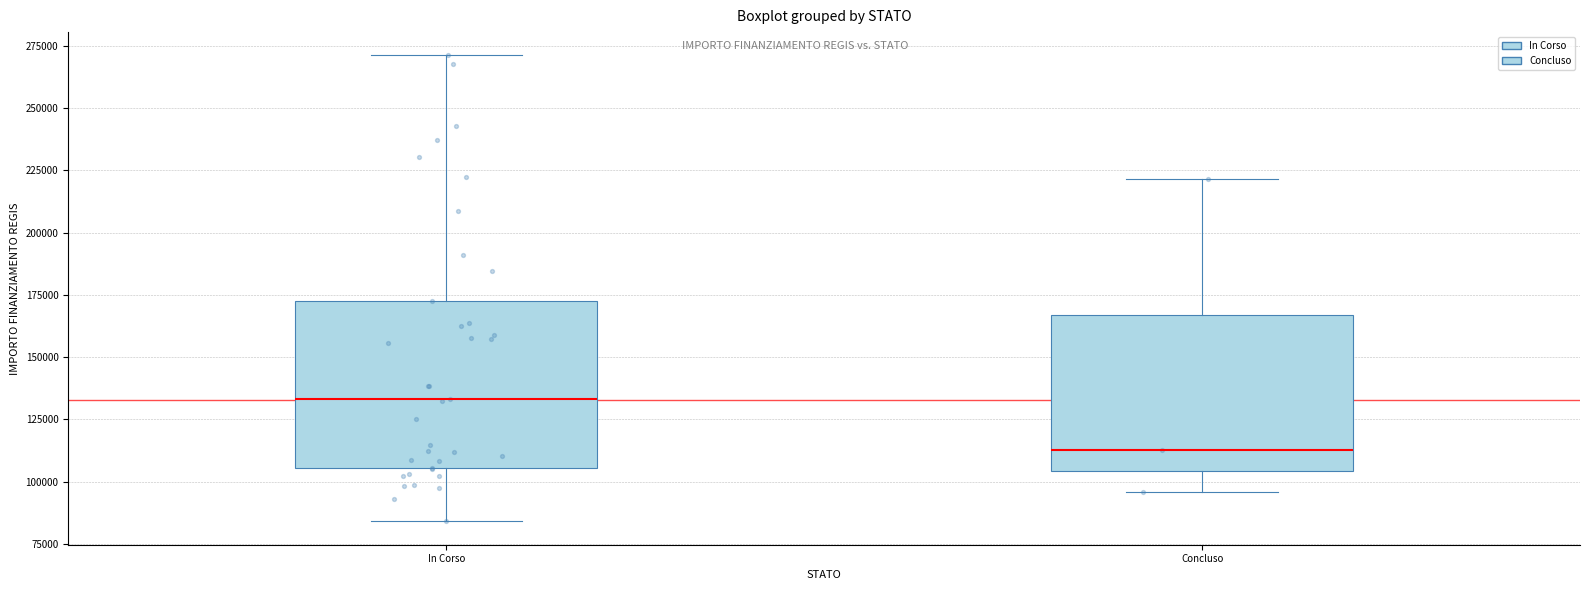

Where is the lower edge of the box for In Corso on the y-axis? The values are not printed on the chart, so give them approximately, as read against the axis.

105000